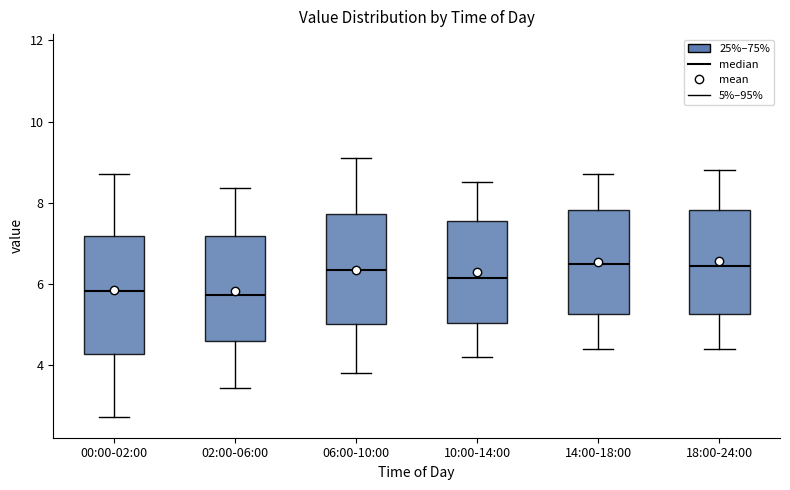

Where does the lower whisker of the box for 06:00-10:00 end on the y-axis? The values are not printed on the chart, so give them approximately, as read against the axis.

3.8